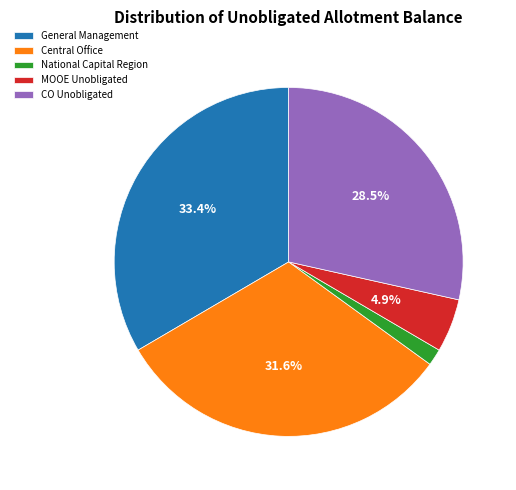

What percentage is NOT represented by General Management?

66.6%